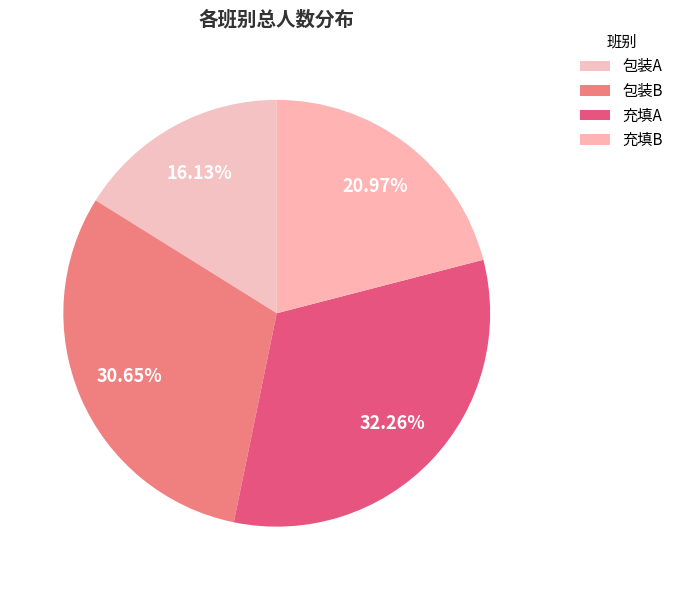

Which has a higher value, 包装B or 包装A?

包装B